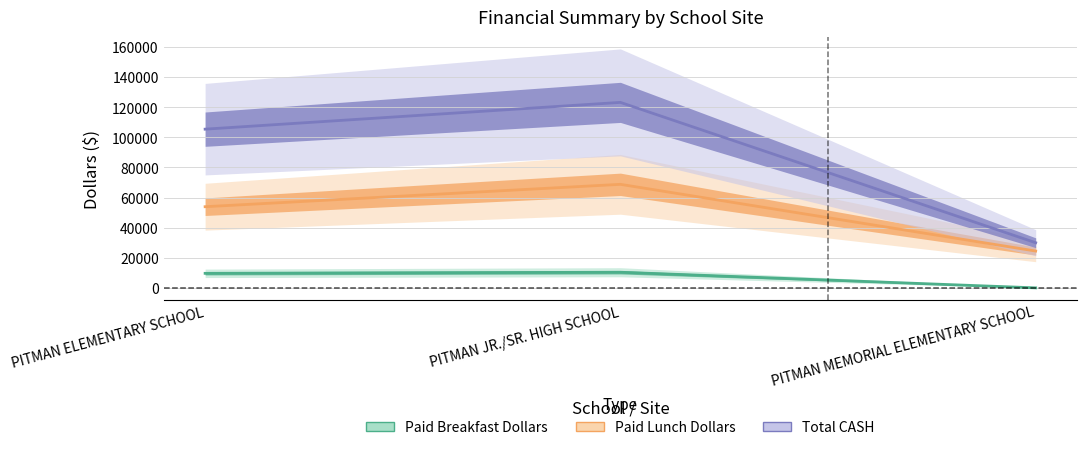

Is the value of Paid Breakfast Dollars at PITMAN ELEMENTARY SCHOOL greater than the value of Paid Lunch Dollars at PITMAN MEMORIAL ELEMENTARY SCHOOL?

No